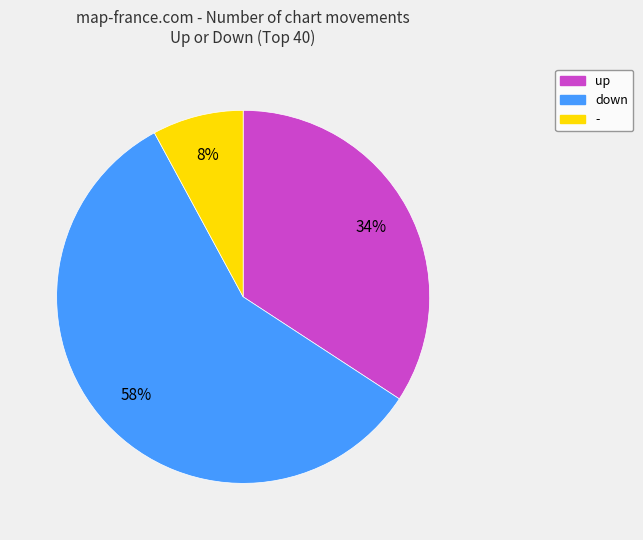

How many slices are in this pie chart?

3